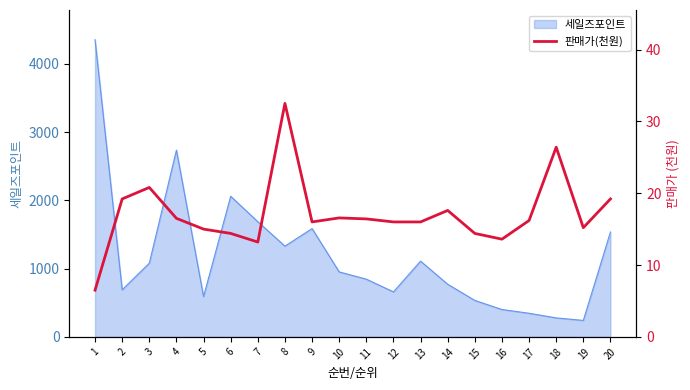

What is the smallest value displayed?

6.5